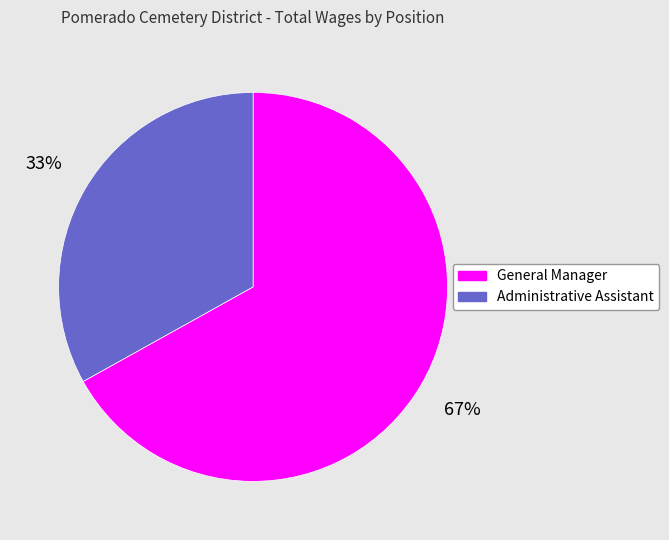

Is the sum of General Manager and Administrative Assistant greater than half?

Yes